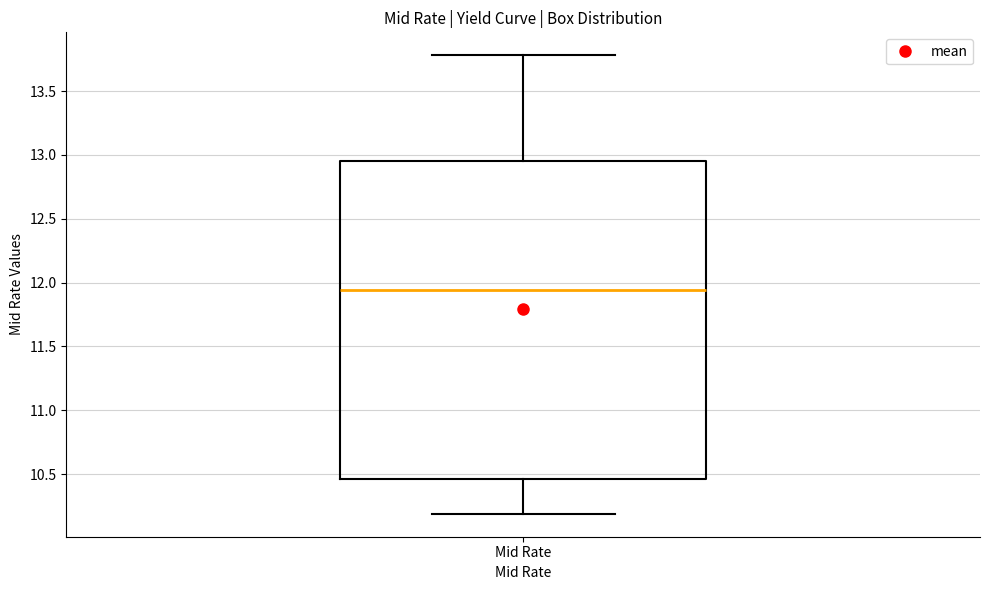

Where is the upper edge of the box for Mid Rate on the y-axis? The values are not printed on the chart, so give them approximately, as read against the axis.

12.95